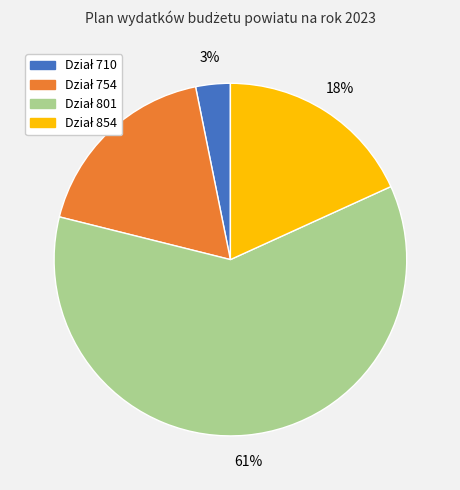

To the nearest percent, what is the average slice percentage?

25%